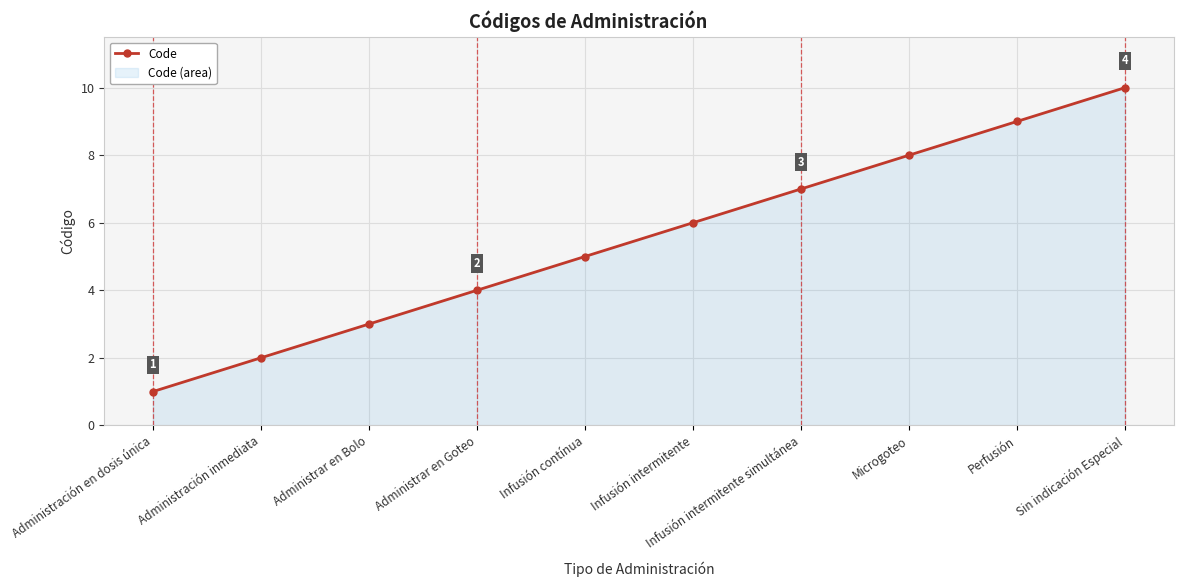

What position from the left is Sin indicación Especial?

10